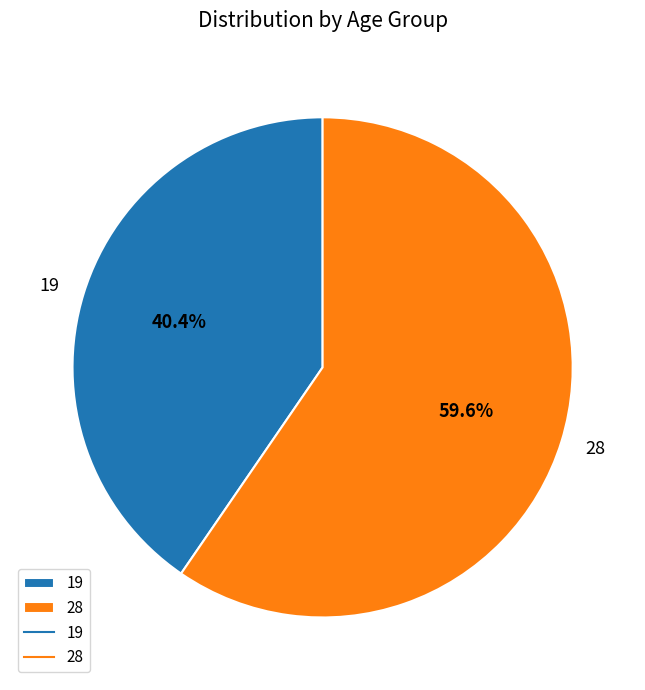

Approximately how many times larger is the value at 19 compared to 28?

0.7